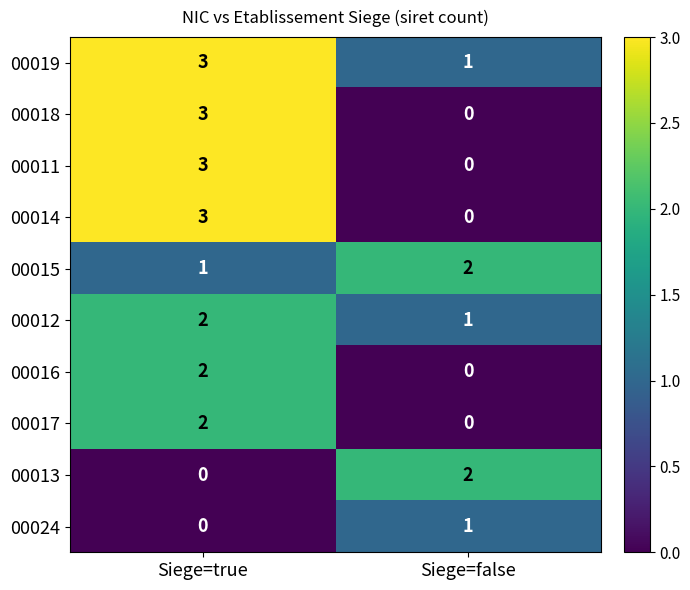

What is the total value across all series at Siege=true?

19